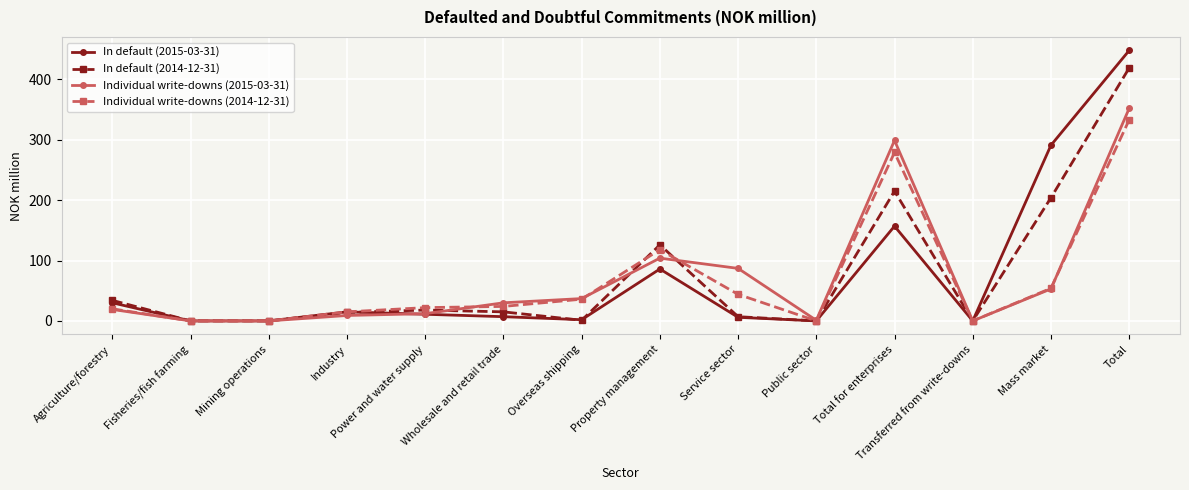

Which series has the largest range (max minus min)?

In default (2015-03-31)